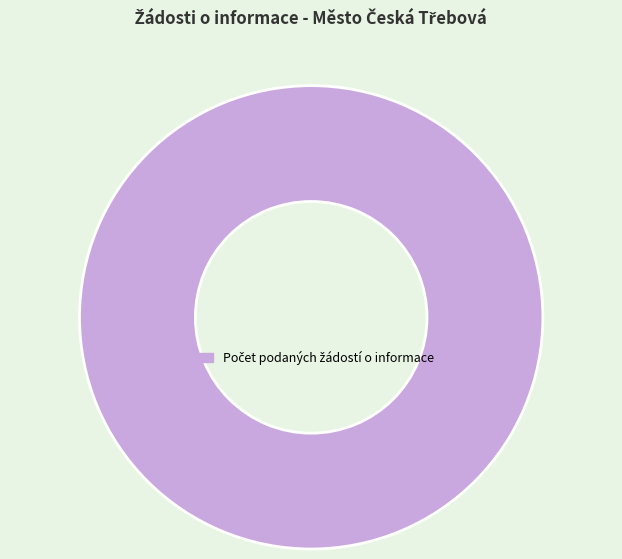

Is there any slice that represents more than half of the pie?

Yes